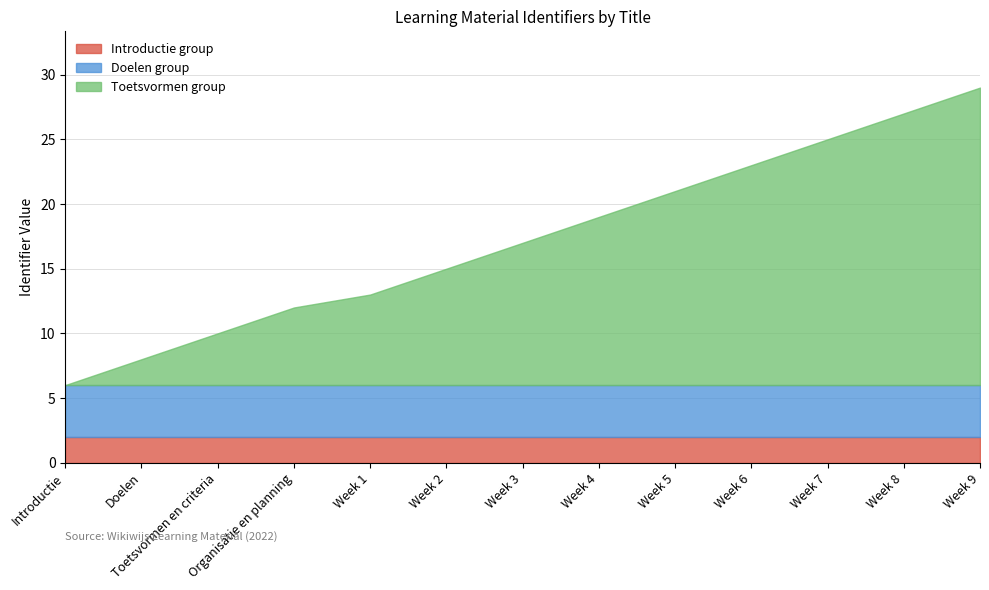

The Introductie group series shows 2 at Week 3. True or false?

True